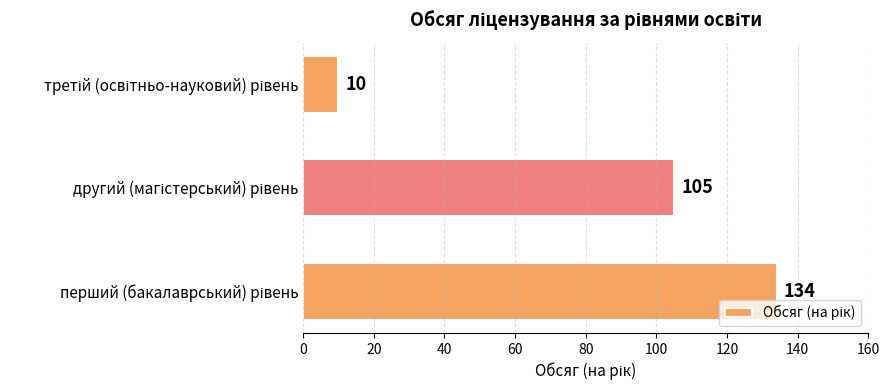

How many values are between 10 and 134?

3